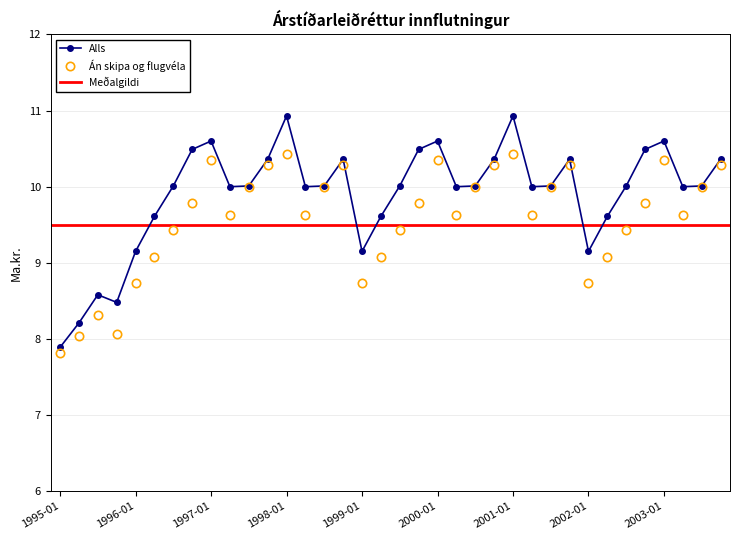

Reading left to right, extract all data points from this chart.

Alls: 1995-01=7.9	1995-04=8.2	1995-07=8.6	1995-10=8.5	1996-01=9.2	1996-04=9.6	1996-07=10.0	1996-10=10.5	1997-01=10.6	1997-04=10.0	1997-07=10.0	1997-10=10.4	1998-01=10.9	1998-04=10.0	1998-07=10.0	1998-10=10.4	1999-01=9.2	1999-04=9.6	1999-07=10.0	1999-10=10.5	2000-01=10.6	2000-04=10.0	2000-07=10.0	2000-10=10.4	2001-01=10.9	2001-04=10.0	2001-07=10.0	2001-10=10.4	2002-01=9.2	2002-04=9.6	2002-07=10.0	2002-10=10.5	2003-01=10.6	2003-04=10.0	2003-07=10.0	2003-10=10.4
Án skipa og flugvéla: 1995-01=7.8	1995-04=8.0	1995-07=8.3	1995-10=8.1	1996-01=8.7	1996-04=9.1	1996-07=9.4	1996-10=9.8	1997-01=10.3	1997-04=9.6	1997-07=10.0	1997-10=10.3	1998-01=10.4	1998-04=9.6	1998-07=10.0	1998-10=10.3	1999-01=8.7	1999-04=9.1	1999-07=9.4	1999-10=9.8	2000-01=10.3	2000-04=9.6	2000-07=10.0	2000-10=10.3	2001-01=10.4	2001-04=9.6	2001-07=10.0	2001-10=10.3	2002-01=8.7	2002-04=9.1	2002-07=9.4	2002-10=9.8	2003-01=10.3	2003-04=9.6	2003-07=10.0	2003-10=10.3